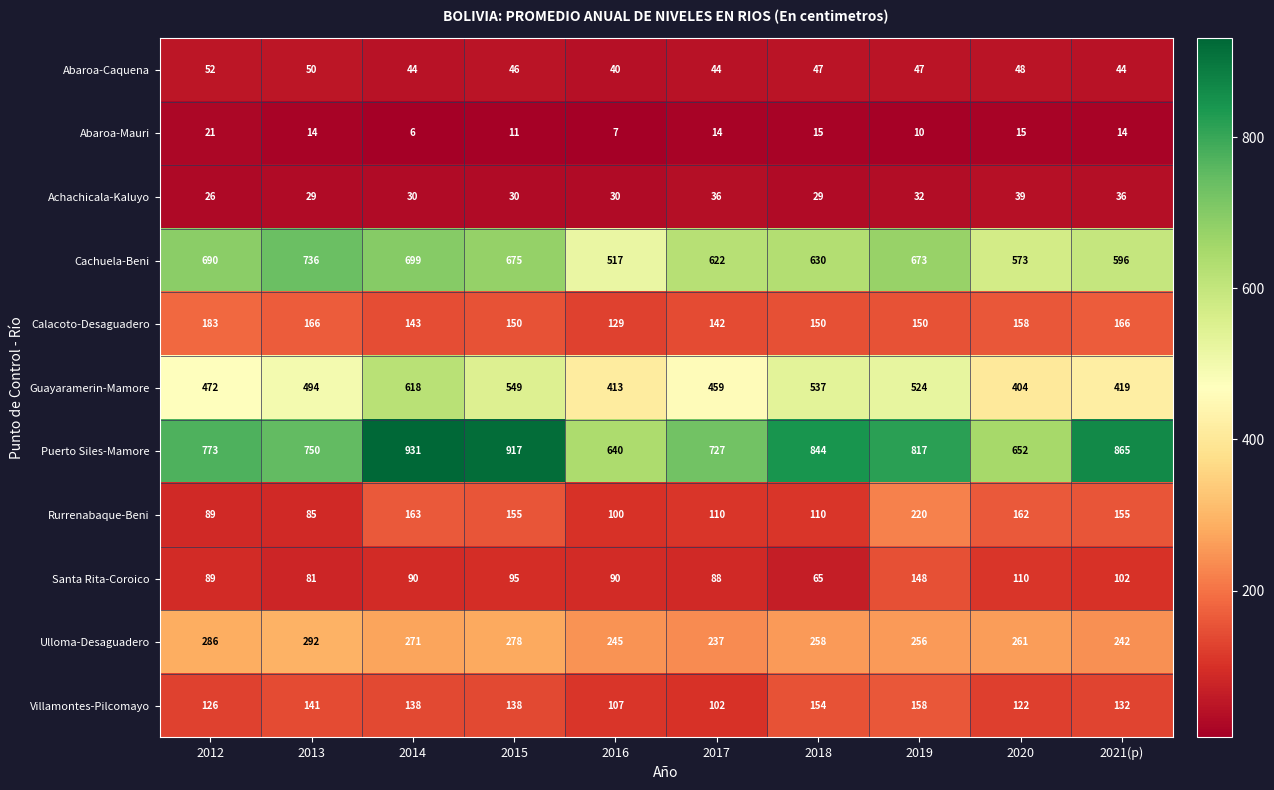

What is the difference between the Villamontes-Pilcomayo values at 2016 and 2021(p)?

25